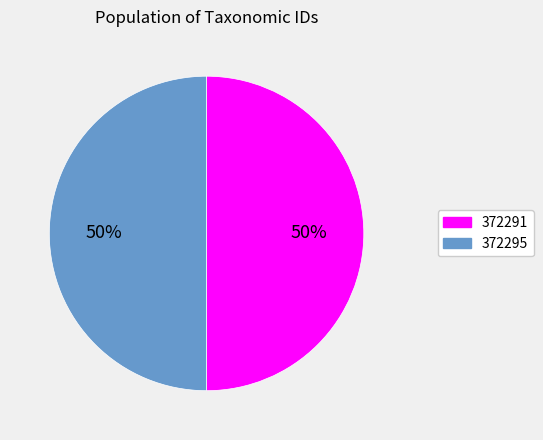

Approximately how many times larger is the value at 372291 compared to 372295?

1.0